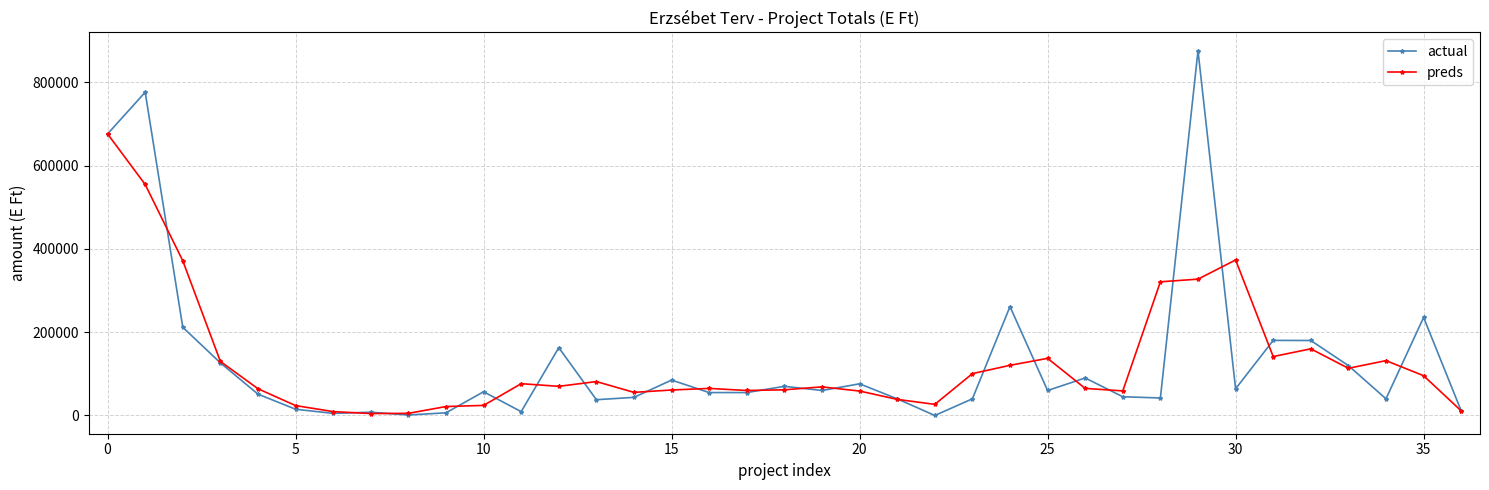

True or false: preds has more than 2 points higher than both neighbors.

True